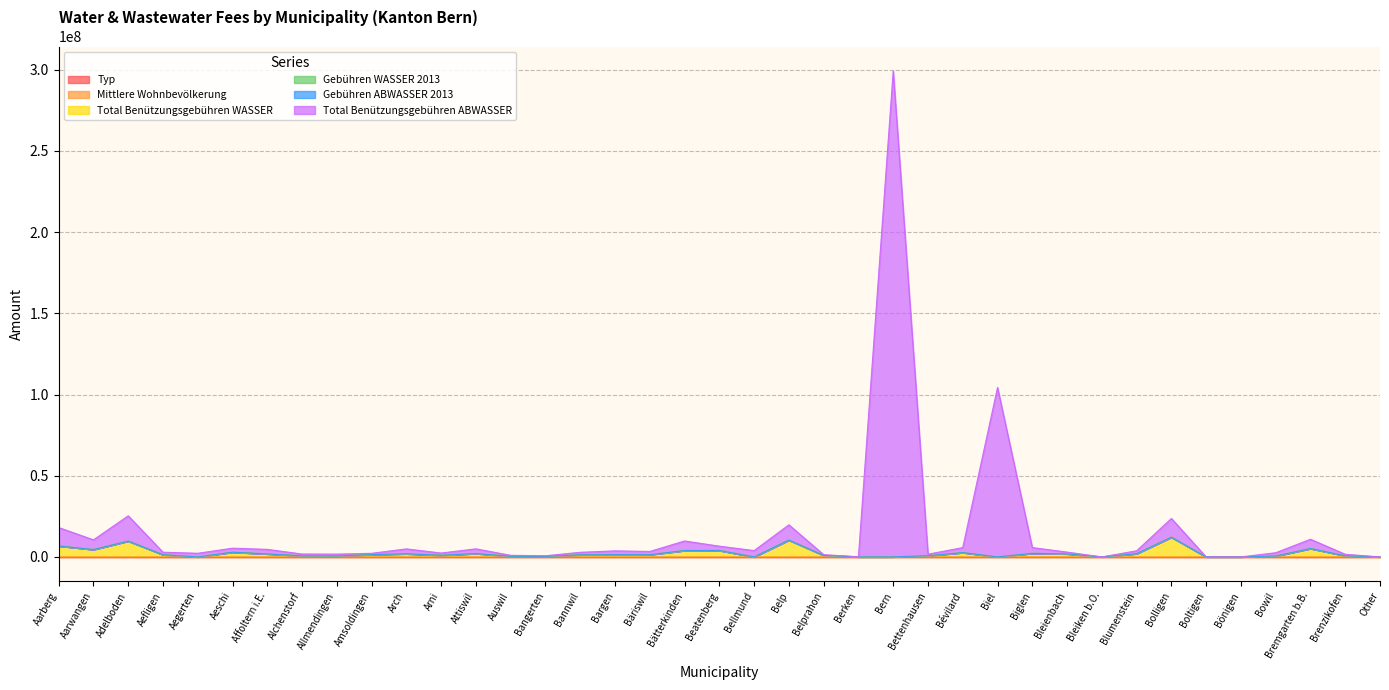

What is the difference between the Total Benützungsgebühren ABWASSER values at Aarwangen and Auswil?

9525110.4